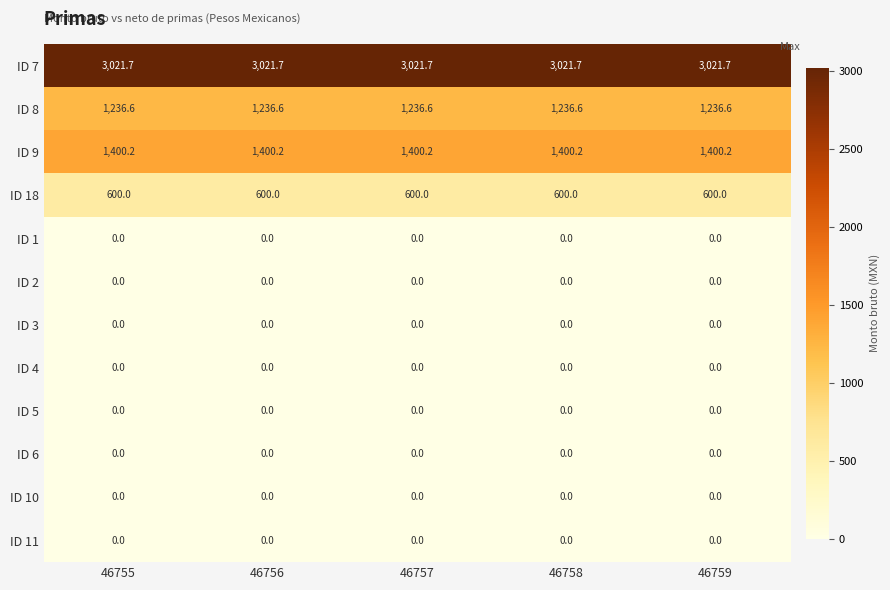

At how many categories does at least one series exceed 2895?

5